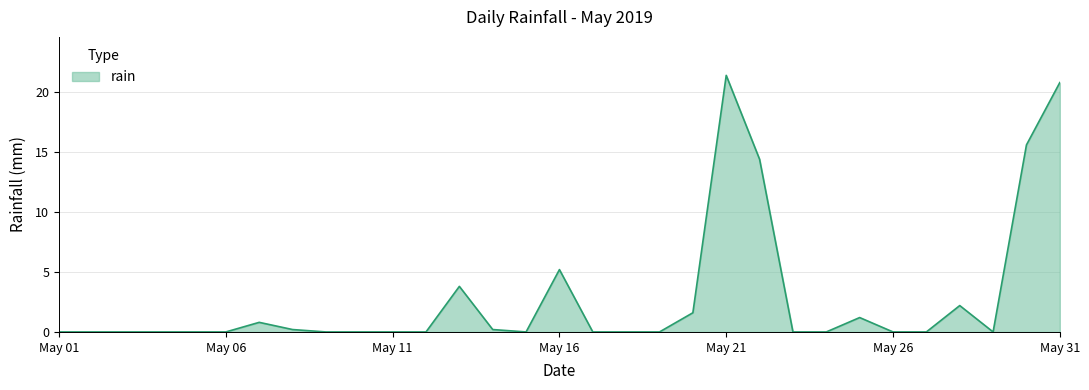

What is the difference between the maximum and minimum values?

21.4